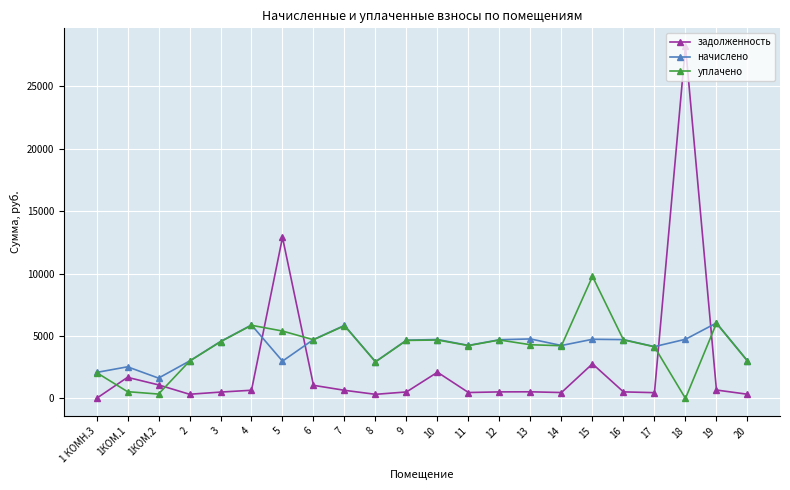

What are all the series names shown in the legend?

задолженность, начислено, уплачено